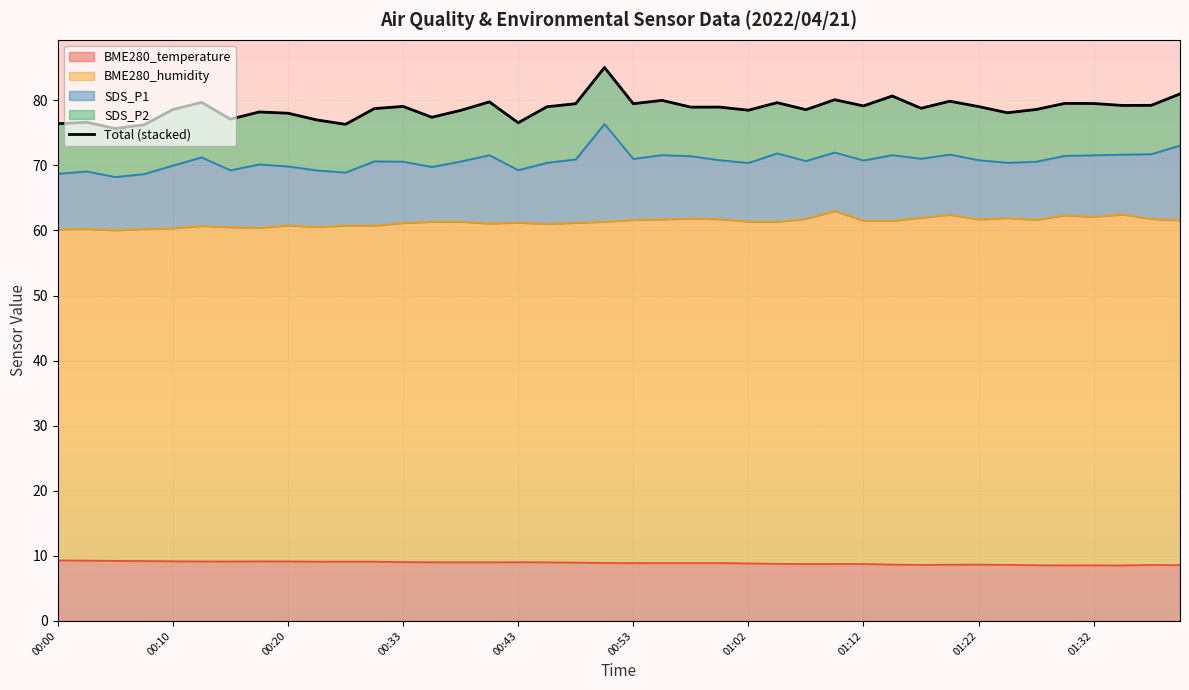

How many lines are shown in the chart?

1